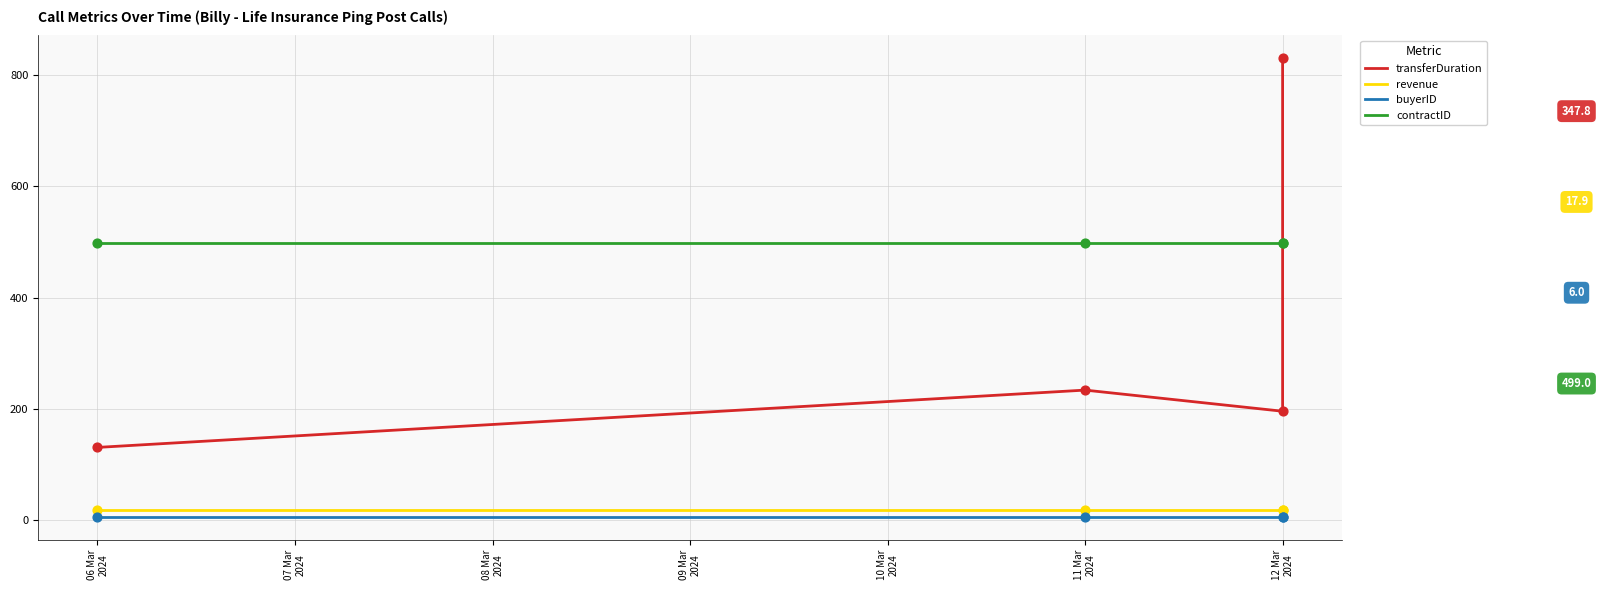

Which series has the largest total across all categories?

contractID